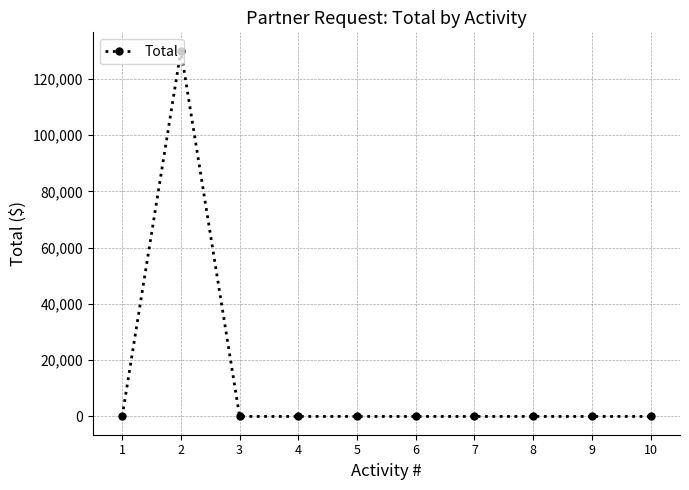

Reading left to right, list all the values displayed in this chart.

1=0	2=130000	3=0	4=0	5=0	6=0	7=0	8=0	9=0	10=0